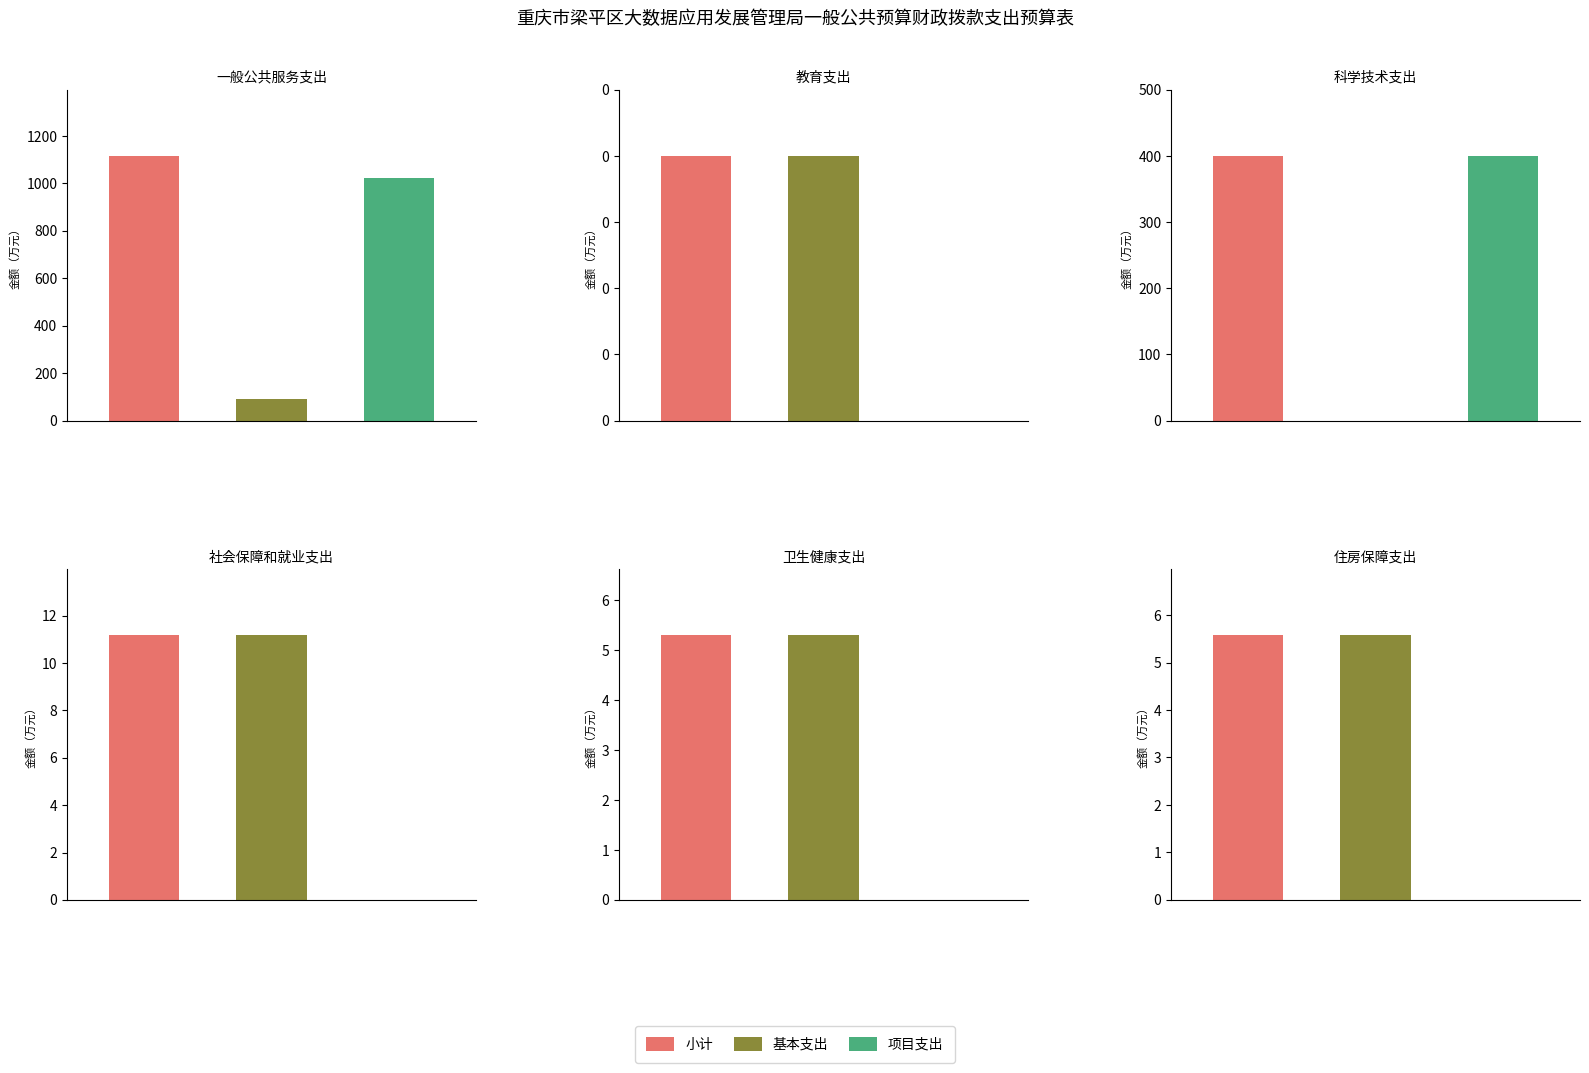

List the labels in order of 小计 value, largest first.

一般公共服务支出, 科学技术支出, 社会保障和就业支出, 住房保障支出, 卫生健康支出, 教育支出